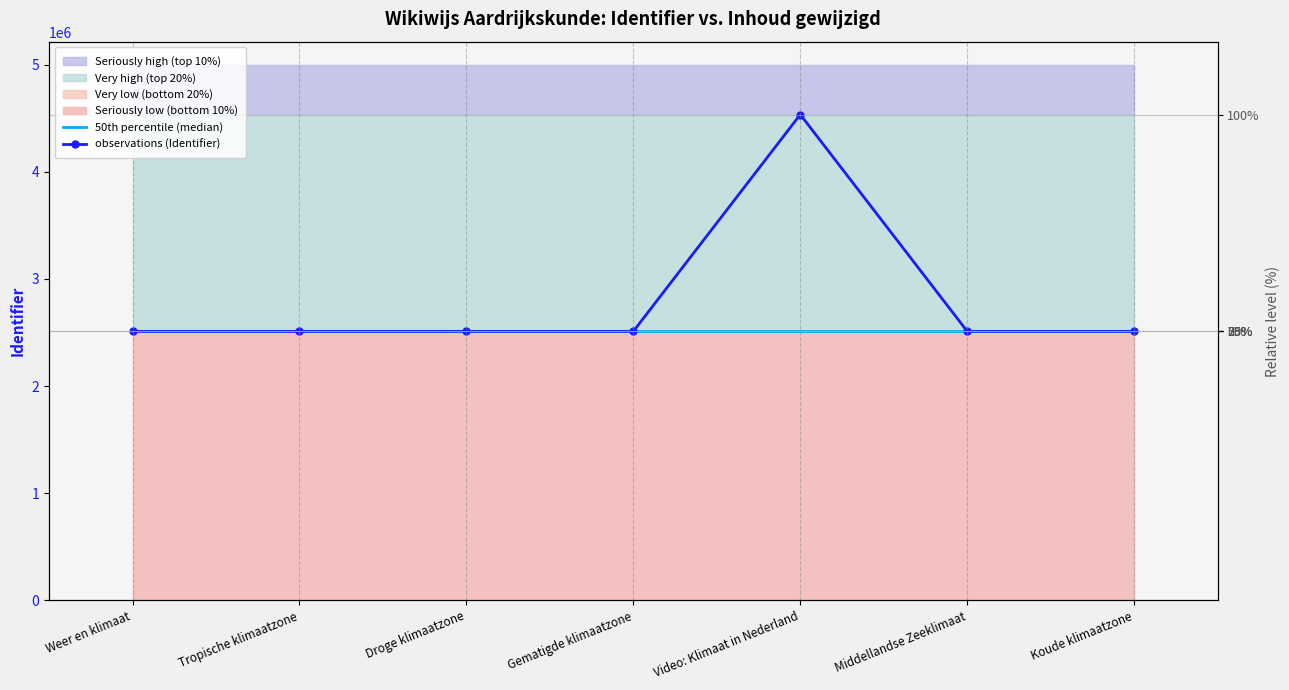

At which label does 50th percentile (median) reach its minimum?

Weer en klimaat